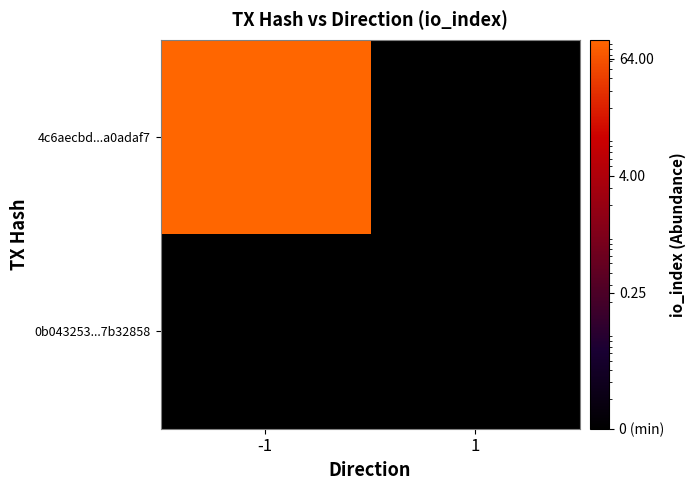

Reading left to right, extract all data points from this chart.

4c6aecbd...a0adaf7: -1=98.0	1=0.0
0b043253...7b32858: -1=0.0	1=0.0